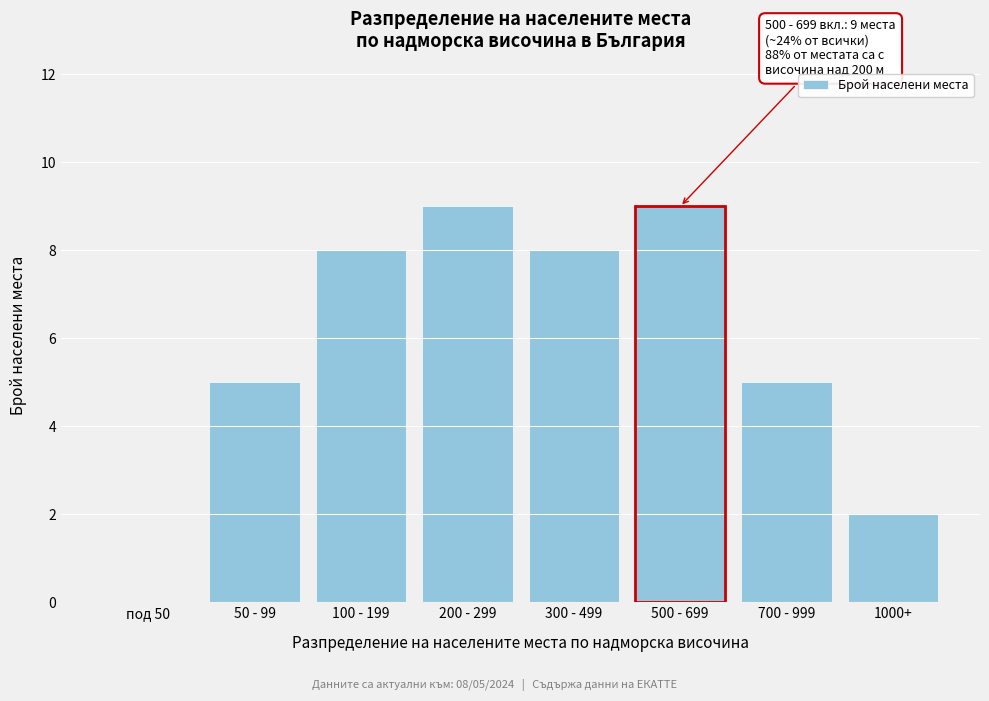

Reading right to left, list all the values displayed in this chart.

1000+=2	700 - 999=5	500 - 699=9	300 - 499=8	200 - 299=9	100 - 199=8	50 - 99=5	под 50=0